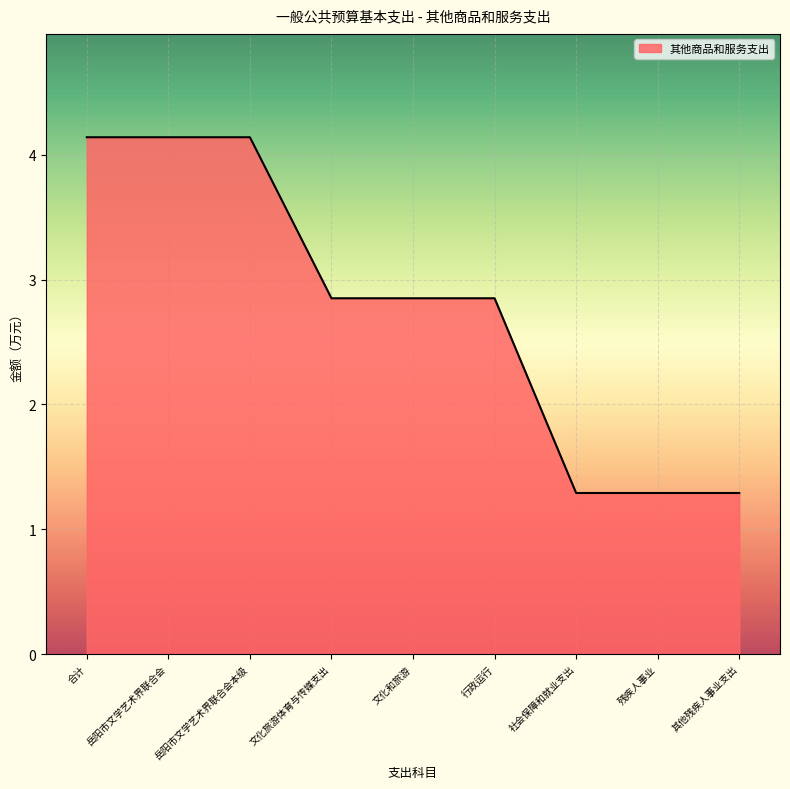

Read the value at 岳阳市文学艺术界联合会.

4.1